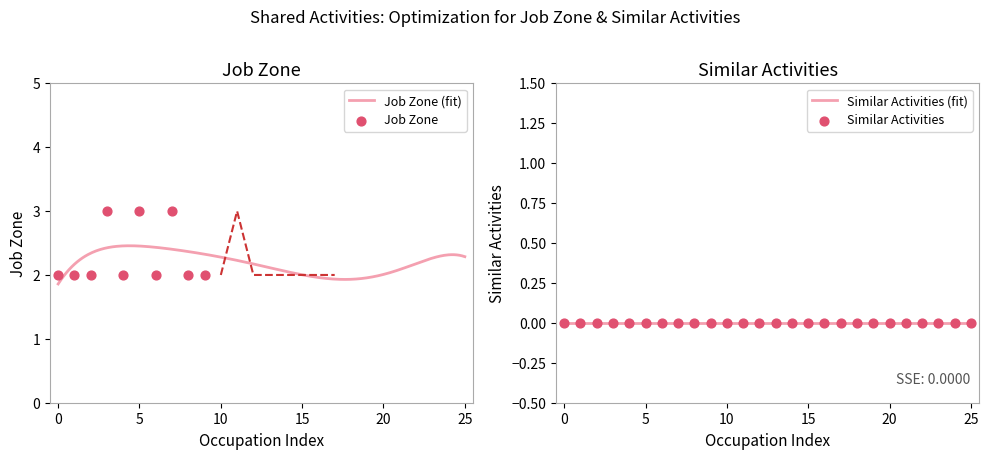

What are all the series names shown in the legend?

Job Zone, Similar Activities